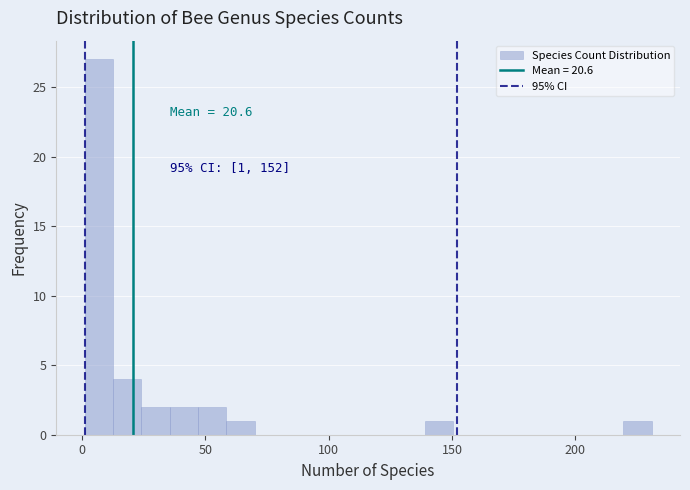

Around what value on the x-axis is the tallest bar? Give the approximate position of its centre, as read against the axis.

5